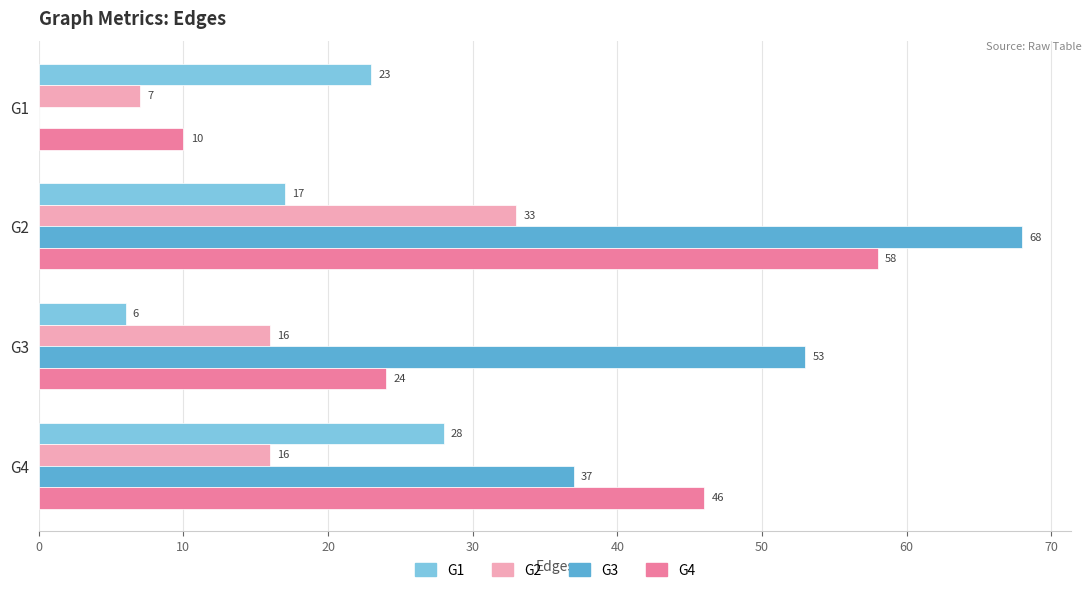

Between G2 and G3, which series saw the biggest shift?

G4